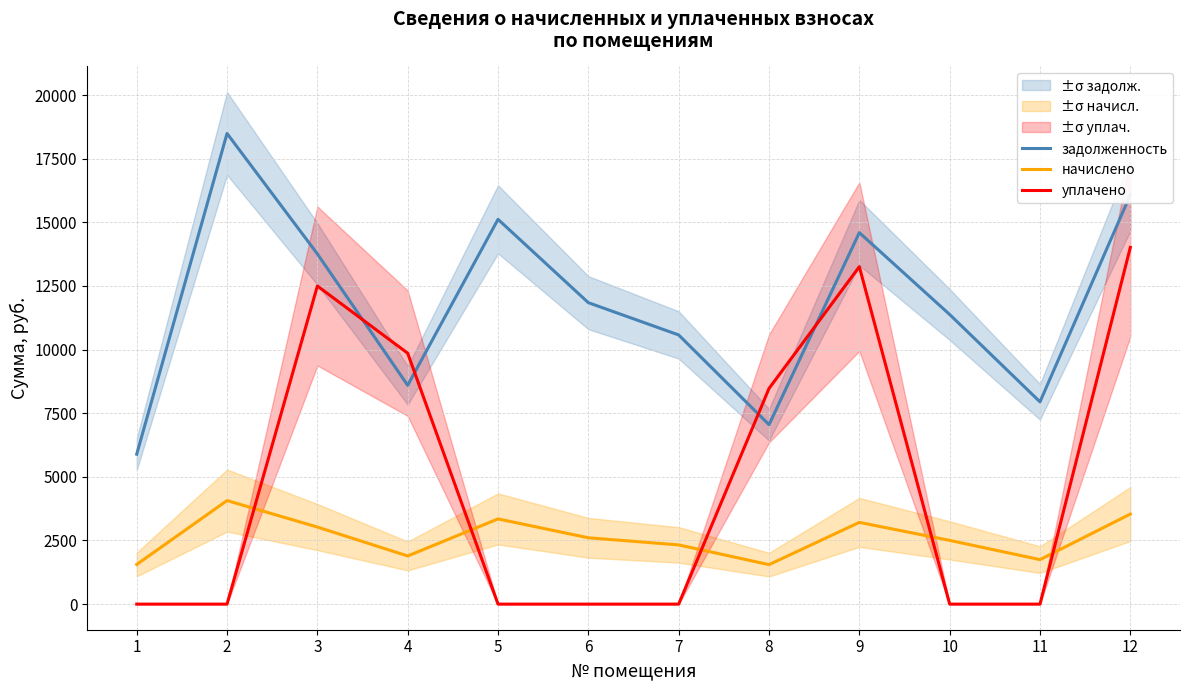

What is the sum of all начислено values?

31380.1